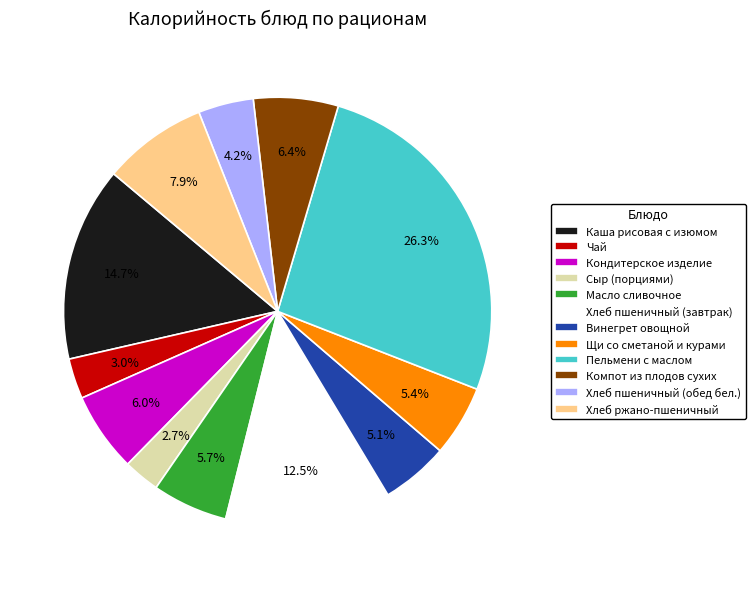

To the nearest percent, what is the difference between the largest and smallest slice percentages?

24%